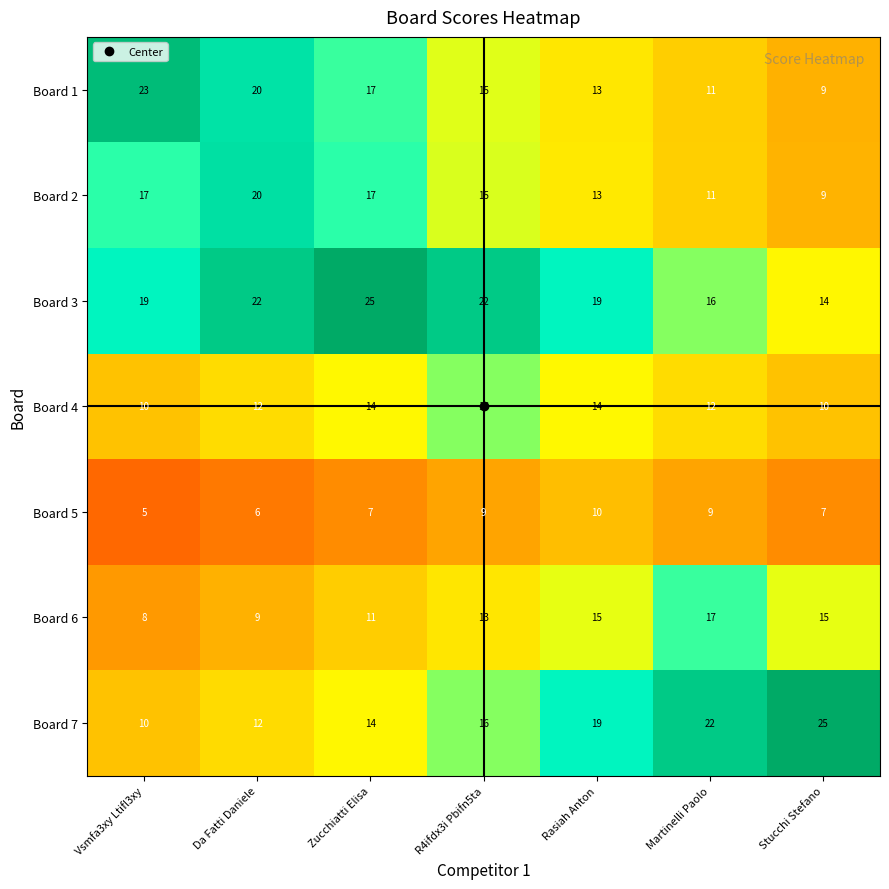

What is the difference between the maximum and minimum values in the Board 5 series?

5